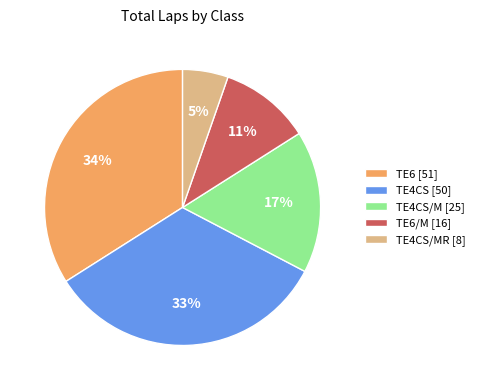

To the nearest percent, what portion does TE4CS/MR [8] represent?

5%